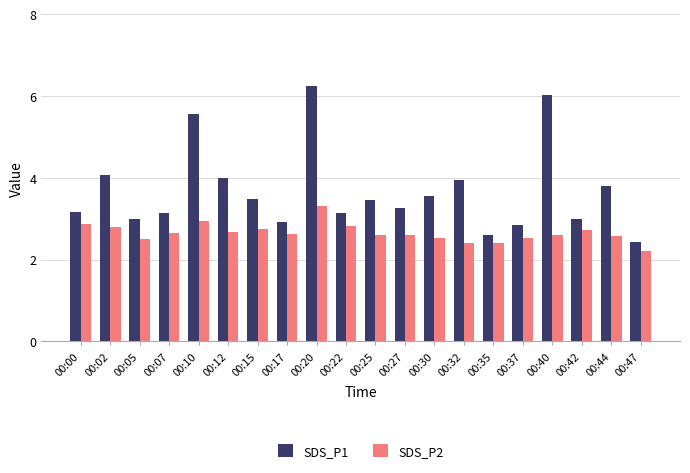

Are the bars horizontal?

No